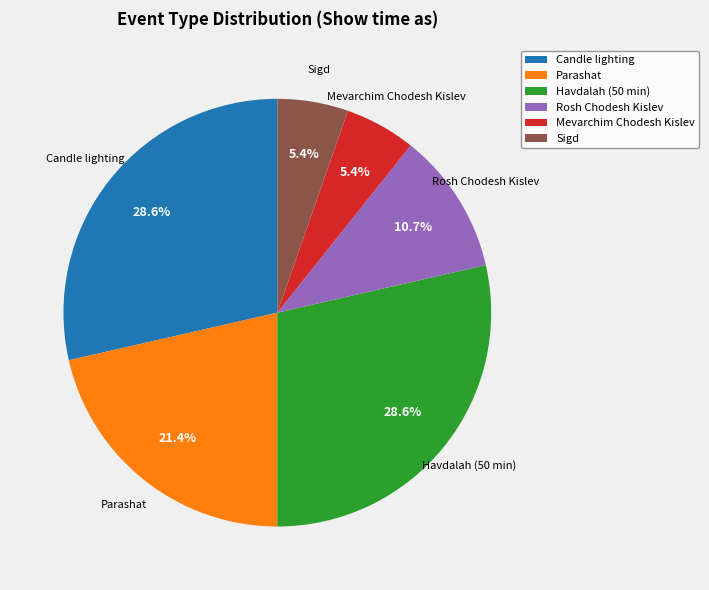

Is Candle lighting the majority of the pie?

No